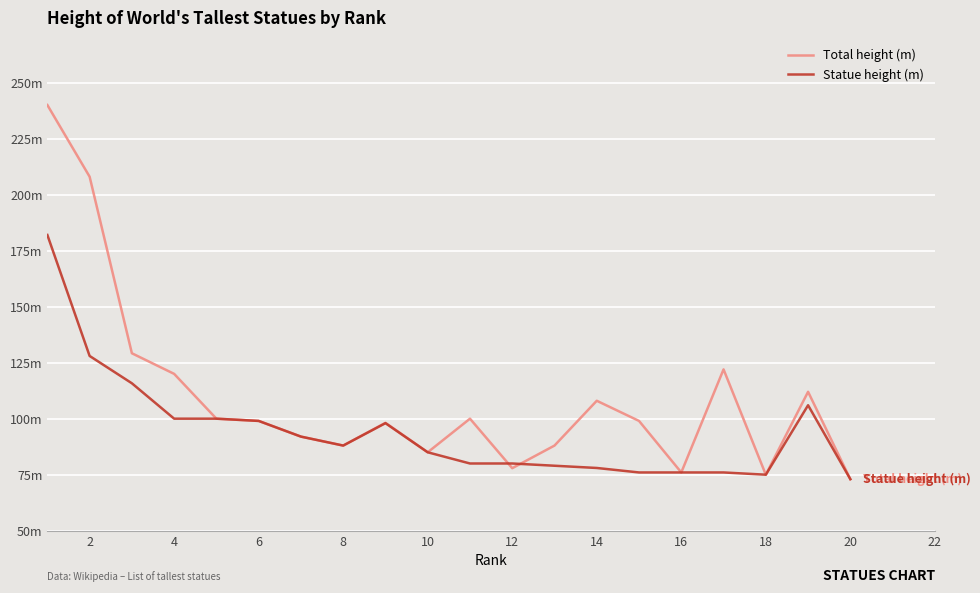

Is this an area chart (filled region under the line)?

No